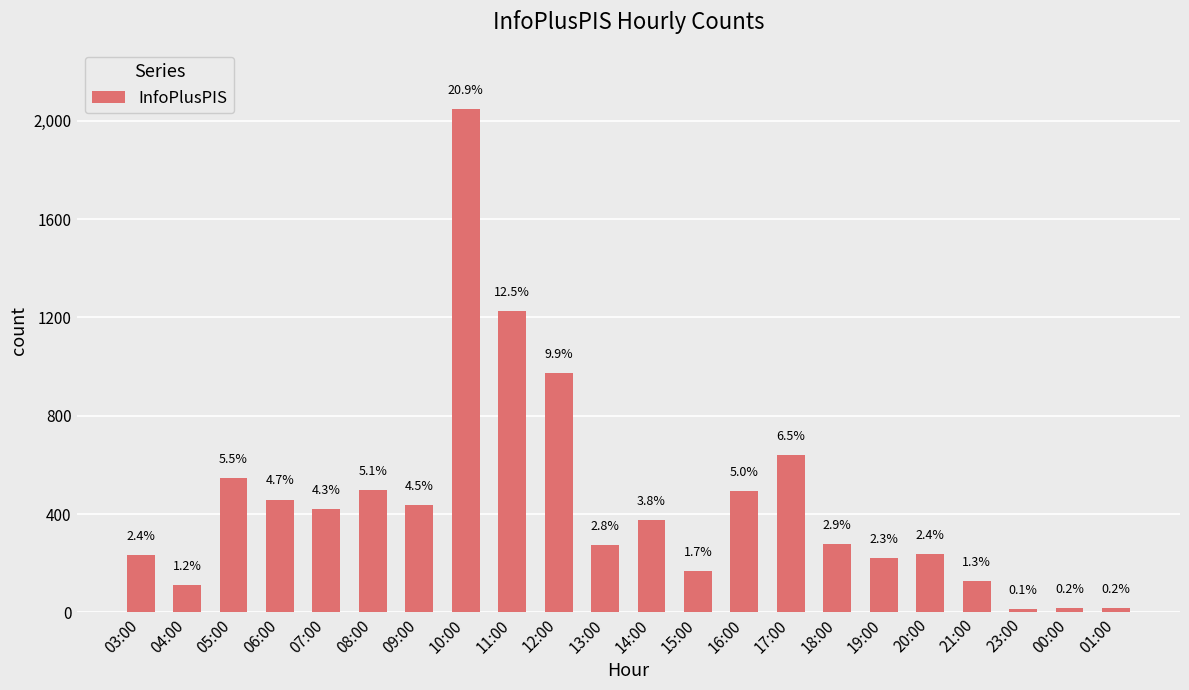

The value at 07:00 is 421. True or false?

True